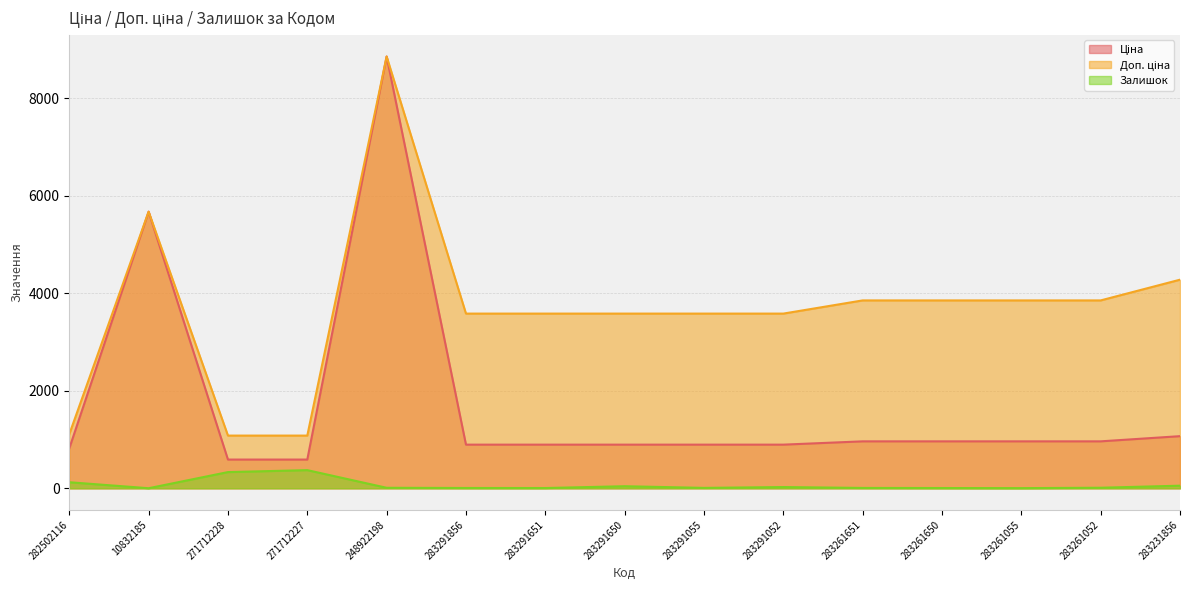

Is it true that Залишок equals 2.0 at 10832185?

True